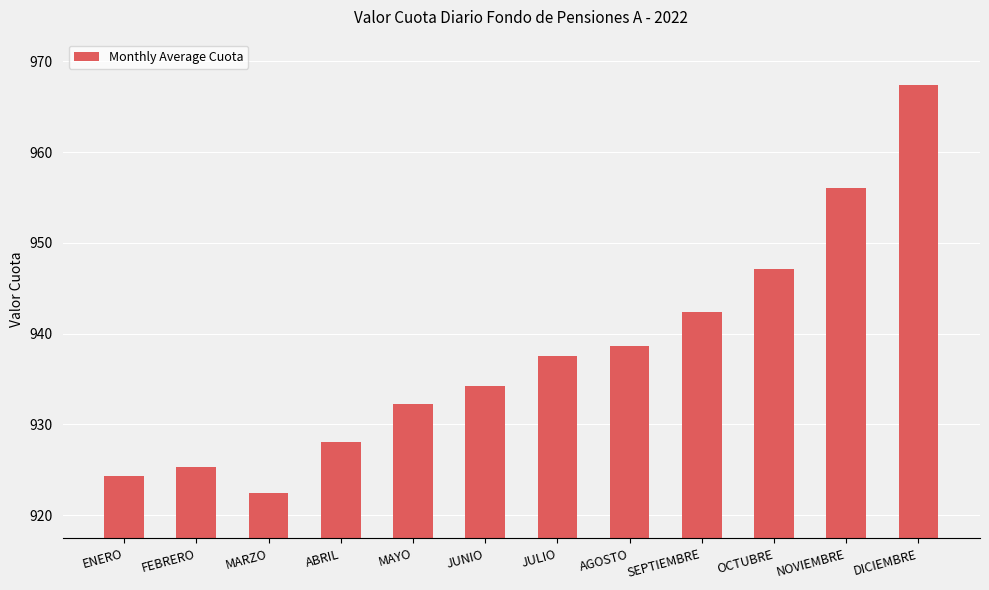

List the labels in order of value, largest first.

DICIEMBRE, NOVIEMBRE, OCTUBRE, SEPTIEMBRE, AGOSTO, JULIO, JUNIO, MAYO, ABRIL, FEBRERO, ENERO, MARZO